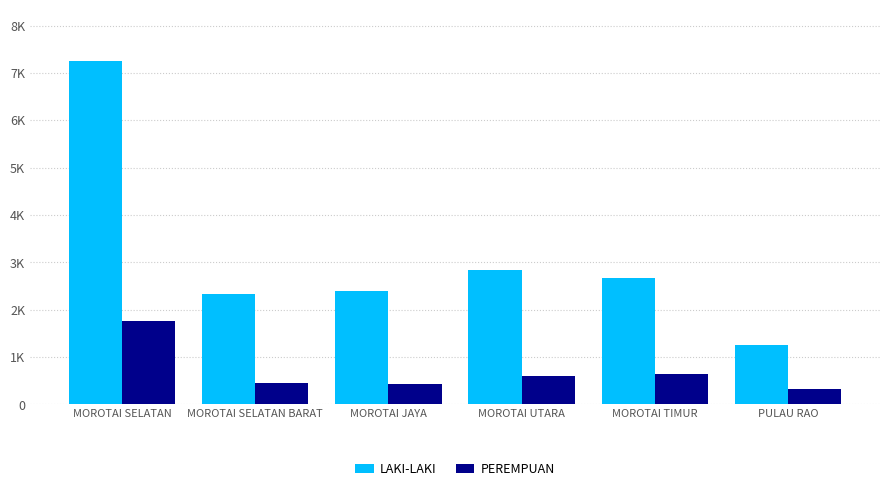

Between MOROTAI UTARA and MOROTAI TIMUR, which is larger?

MOROTAI UTARA